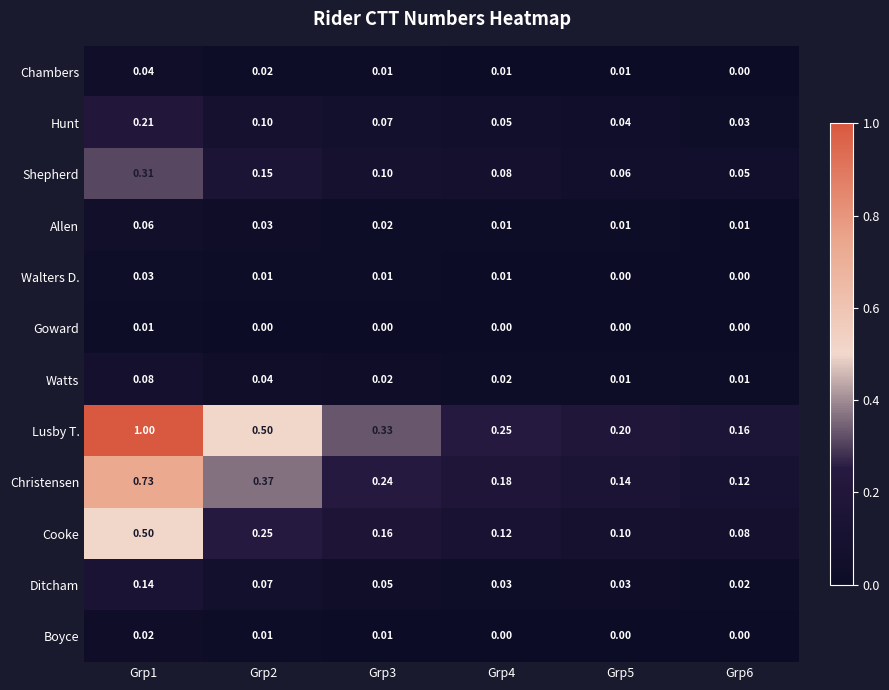

Is the value of Hunt at Grp2 greater than the value of Walters D. at Grp5?

Yes